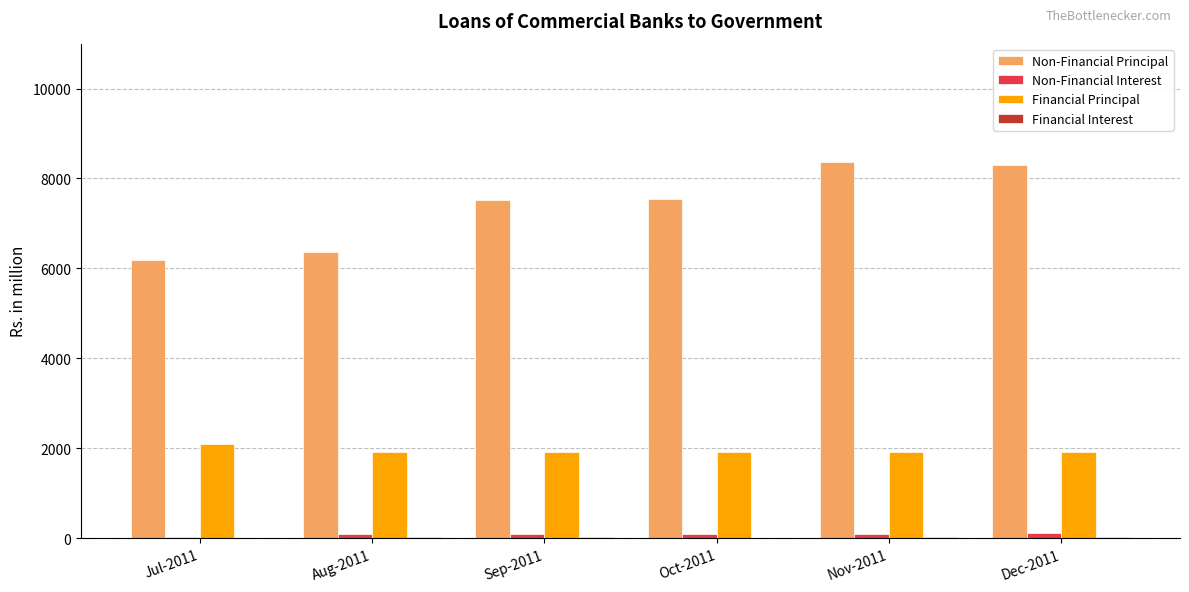

True or false: Financial Principal has a value of 1908.5 at Nov-2011.

True